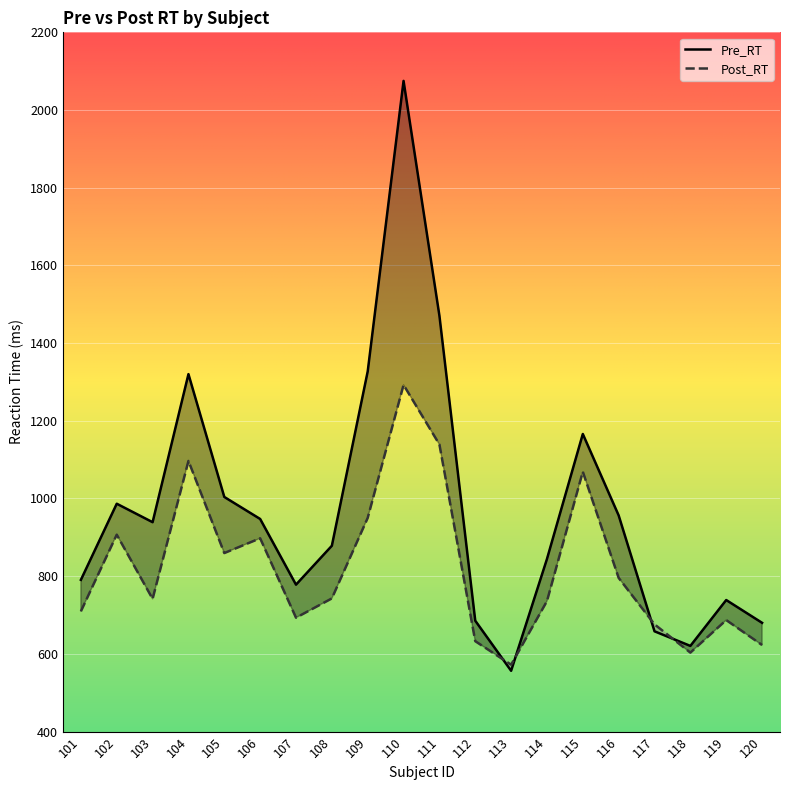

At which category is the sum across all series the highest?

110